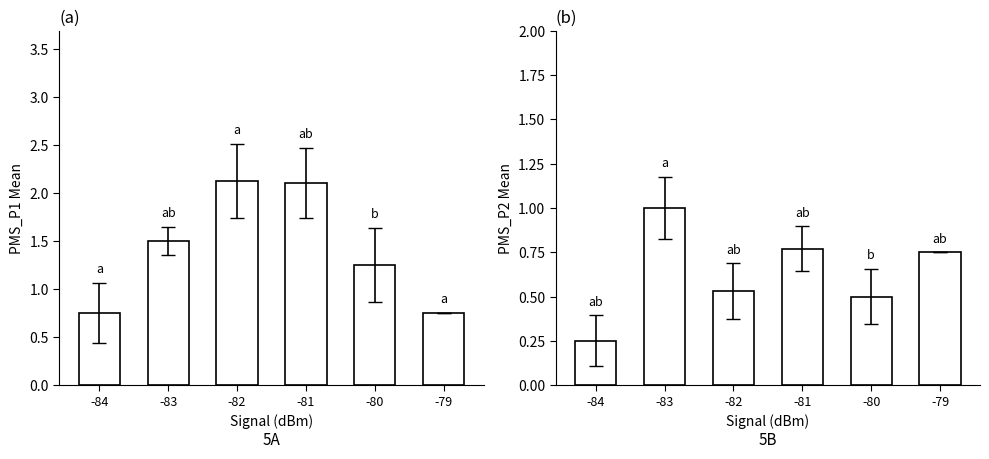

List the series in order of their overall mean, highest first.

PMS_P1, PMS_P2